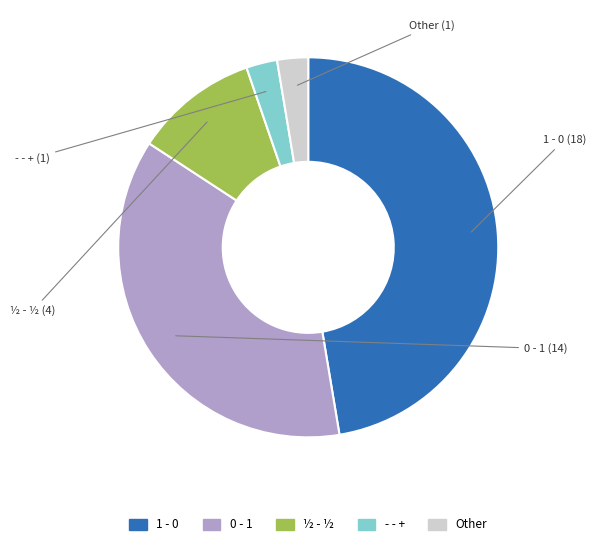

Is 1 - 0 the majority of the pie?

No